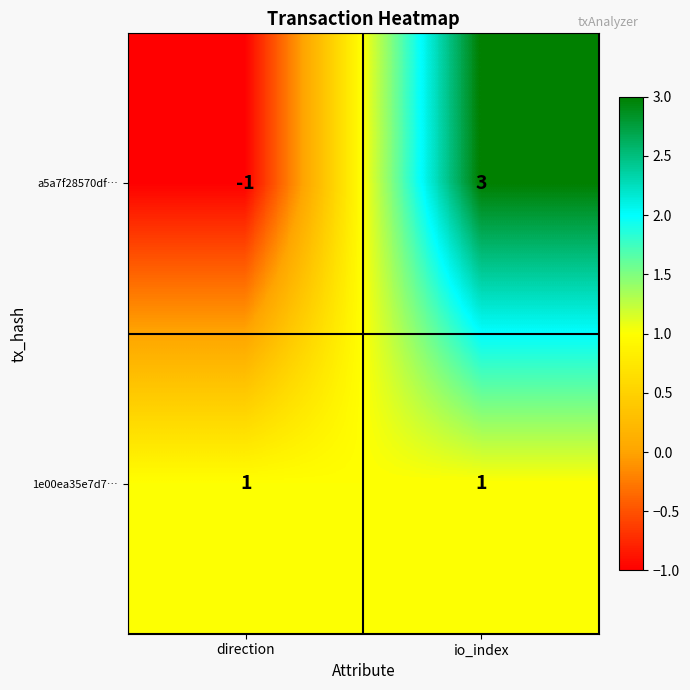

Where is a5a7f28570df… nearest to the value 1?

direction